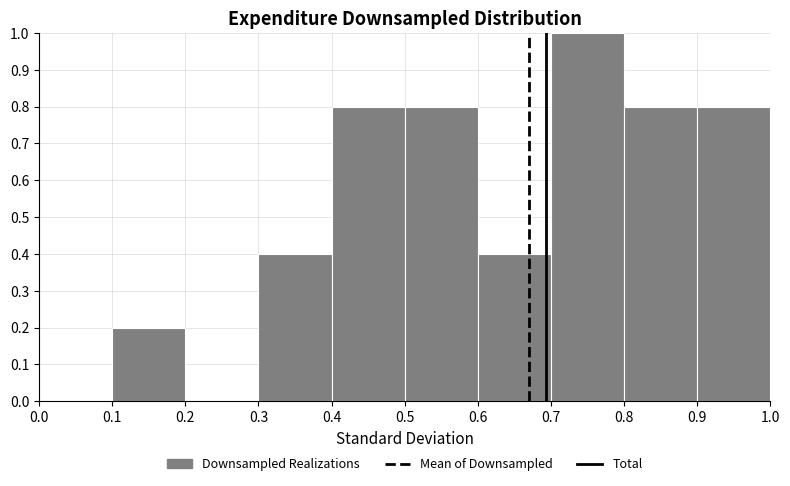

What is the height of the bar covering 0.5 to 0.6 on the x-axis? The values are not printed on the chart, so give them approximately, as read against the axis.

0.8